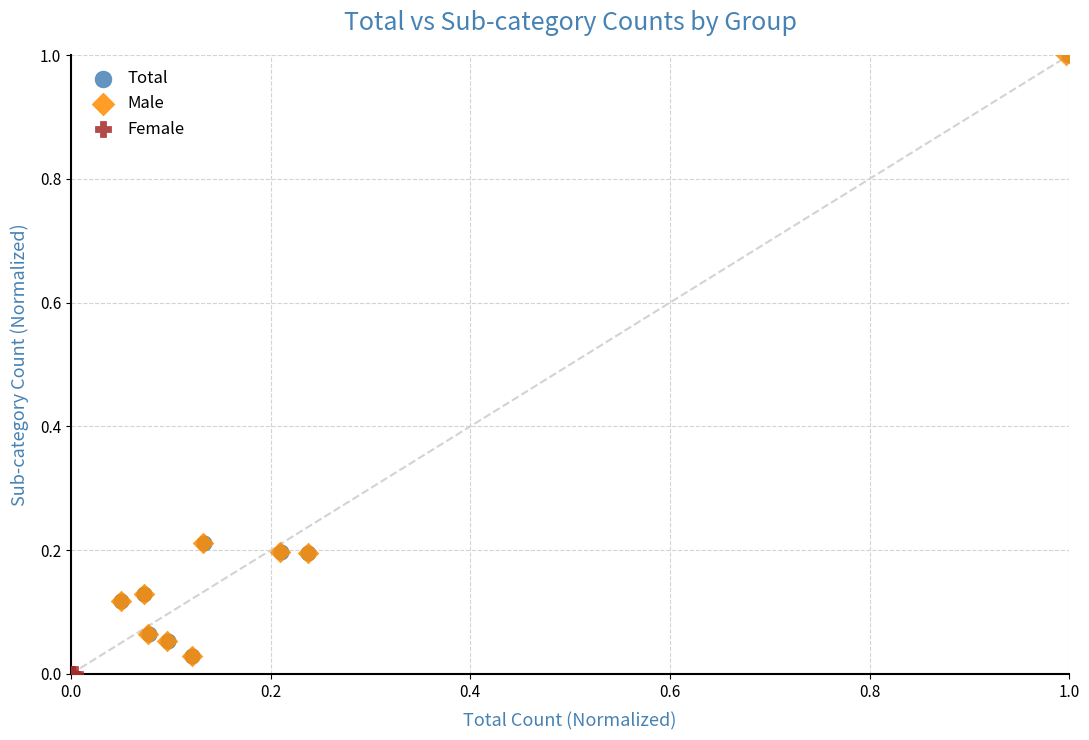

Which series reaches the minimum Y coordinate?

Female